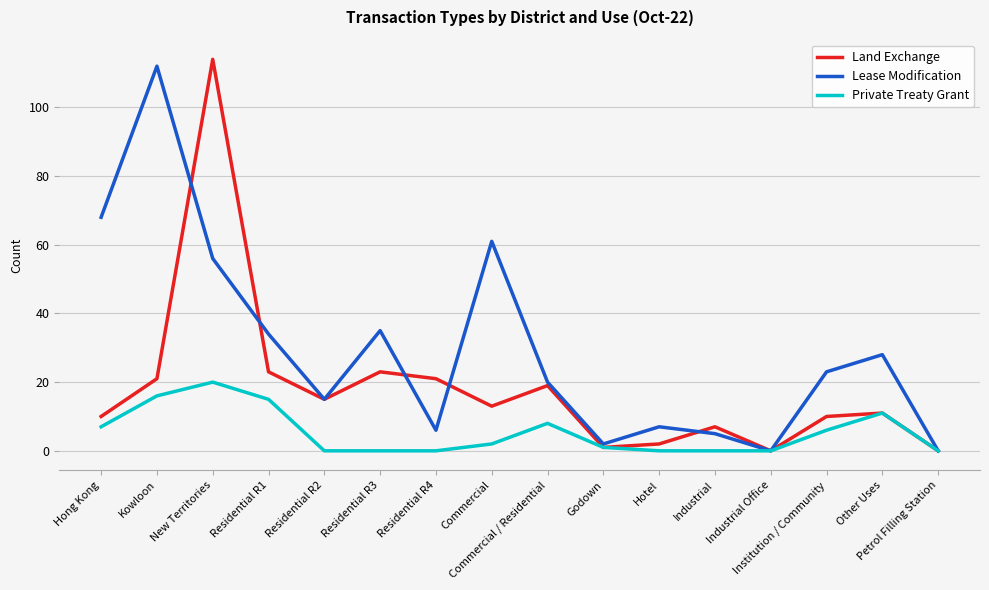

Which series has the largest total across all categories?

Lease Modification